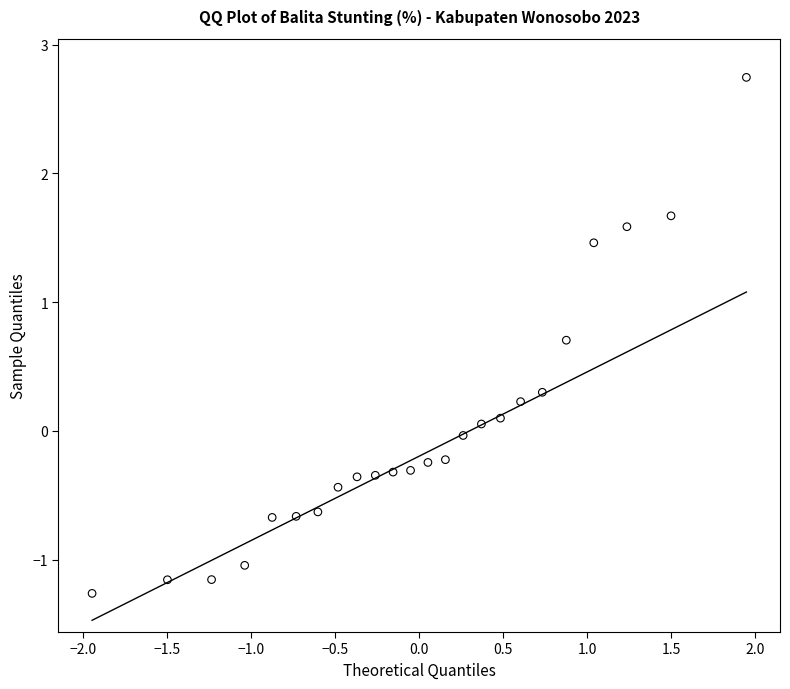

What is the range of X values (max minus min)?

3.9